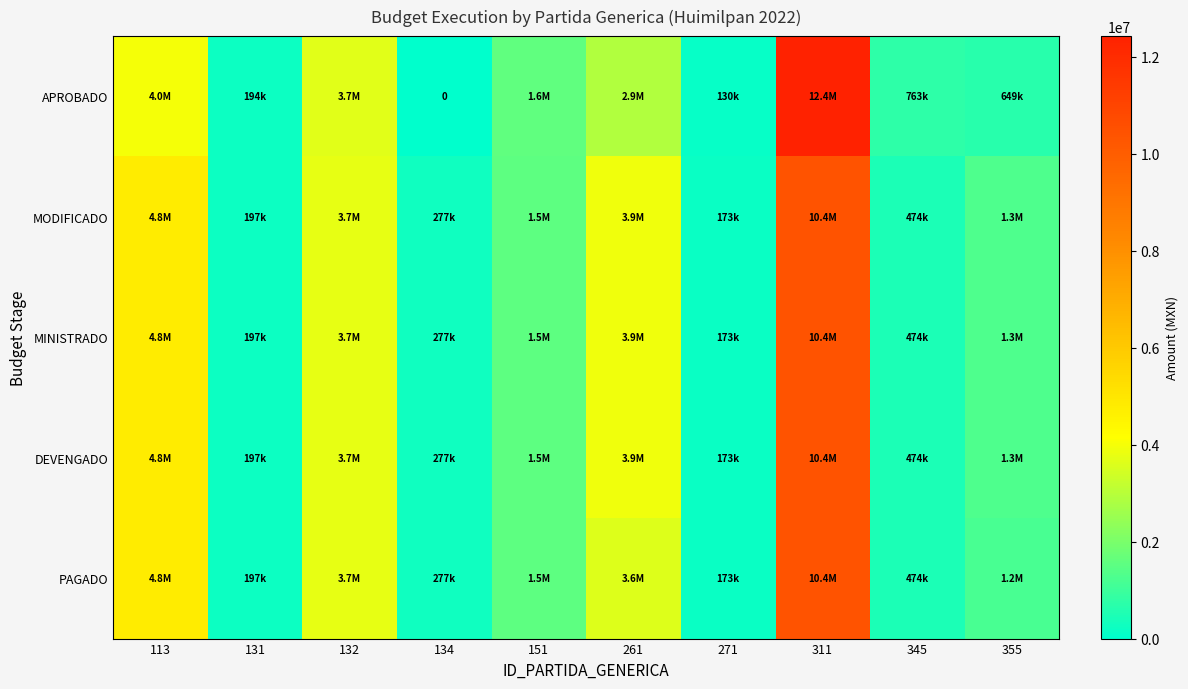

Is it true that DEVENGADO equals 788752.8 at 345?

False